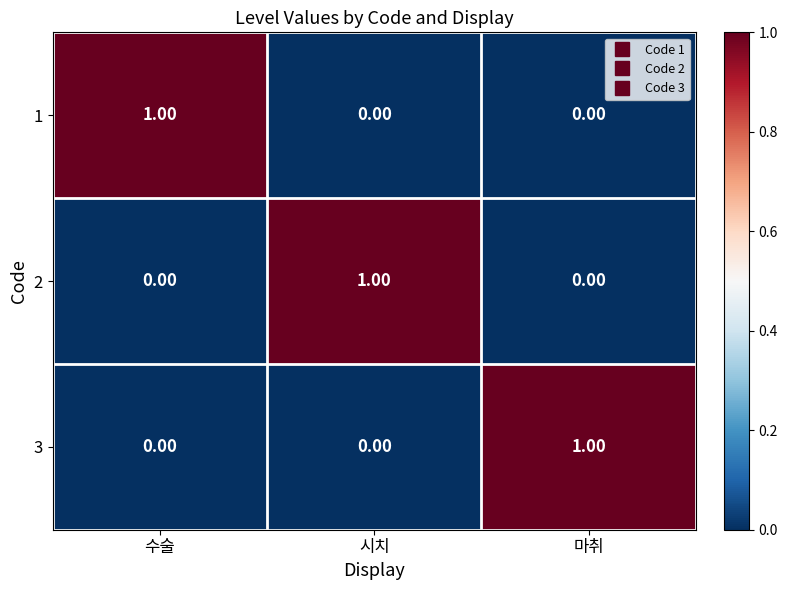

Which category has the highest value in the 2 series?

시치